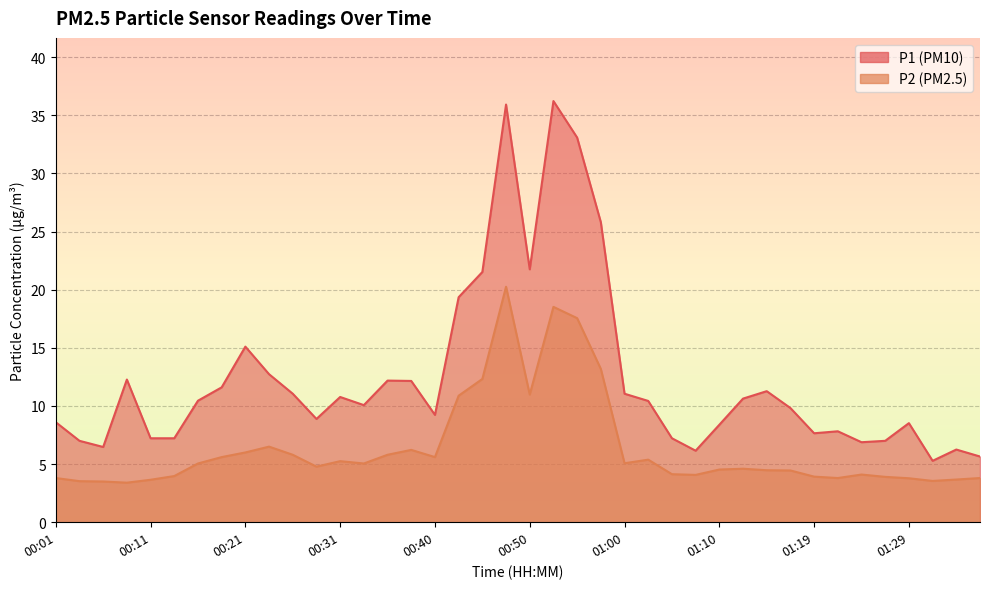

Reading right to left, transcribe all the data shown in this chart.

P1: 5.7	6.2	5.3	8.5	7.0	6.9	7.8	7.7	9.8	11.3	10.6	8.4	6.2	7.2	10.4	11.1	25.8	33.1	36.2	21.8	35.9	21.5	19.4	9.2	12.2	12.2	10.1	10.8	8.9	11.1	12.7	15.1	11.6	10.4	7.2	7.2	12.3	6.5	7.0	8.6
P2: 3.8	3.7	3.5	3.8	3.9	4.1	3.8	3.9	4.5	4.5	4.6	4.5	4.1	4.1	5.4	5.1	13.2	17.6	18.5	11.0	20.2	12.3	10.9	5.6	6.2	5.8	5.0	5.2	4.8	5.8	6.5	6.0	5.6	5.0	4.0	3.6	3.4	3.5	3.5	3.8